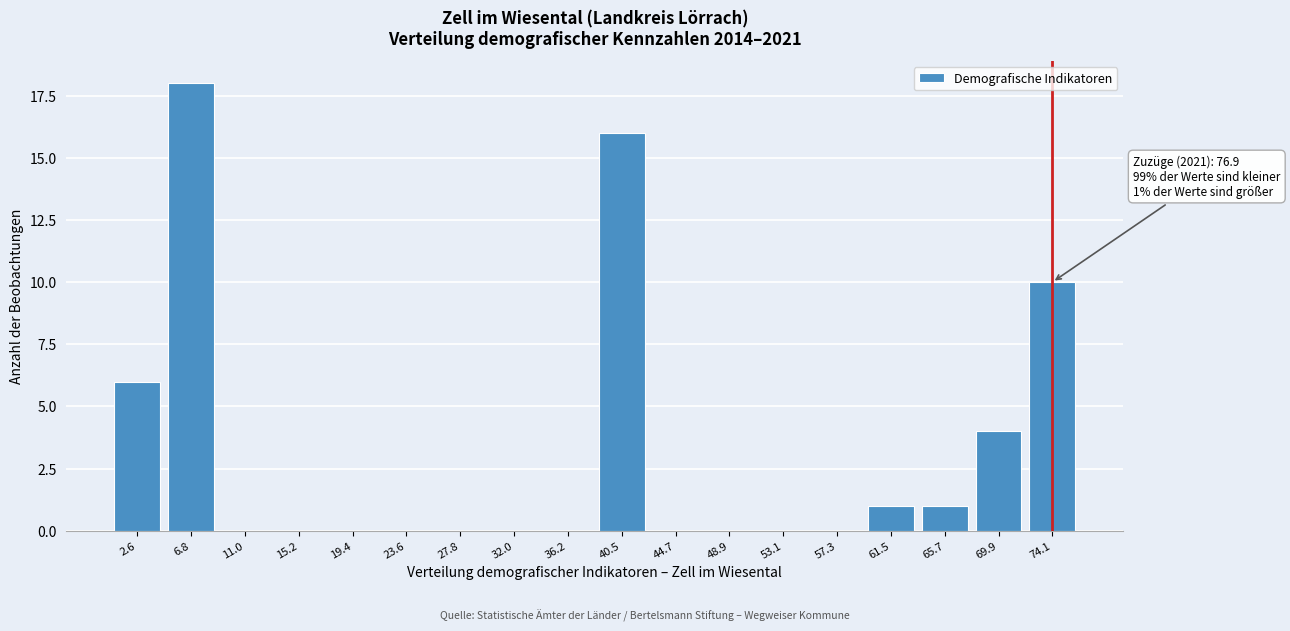

Reading left to right, list all the values displayed in this chart.

2.6=6	6.8=18	11.0=0	15.2=0	19.4=0	23.6=0	27.8=0	32.0=0	36.2=0	40.5=16	44.7=0	48.9=0	53.1=0	57.3=0	61.5=1	65.7=1	69.9=4	74.1=10